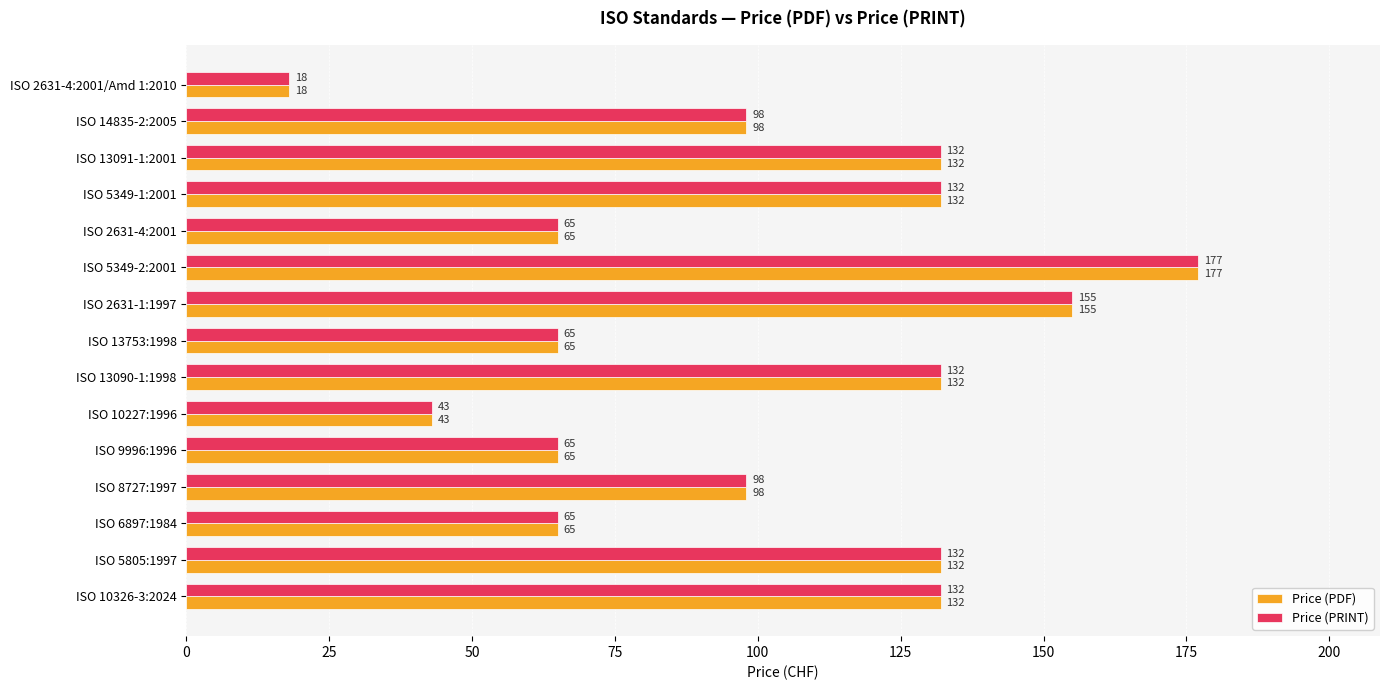

What is the lowest value of the Price (PRINT) series?

18